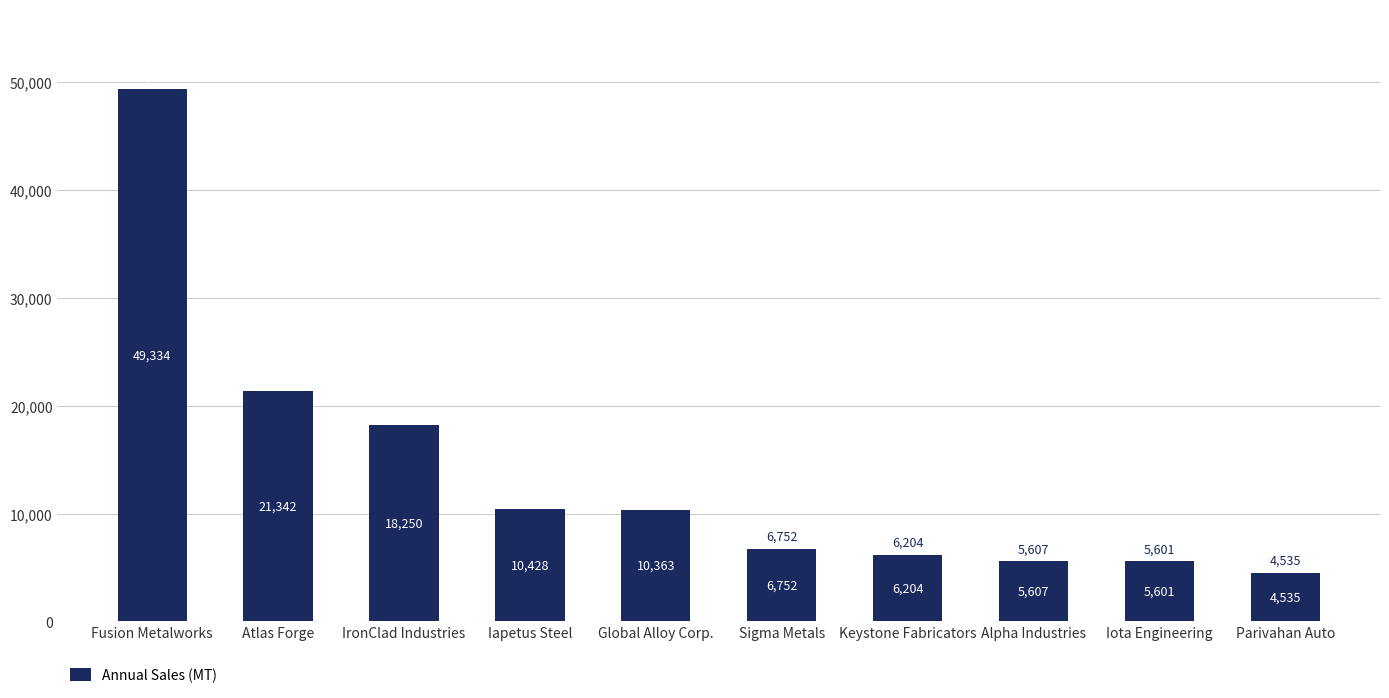

Are the bars horizontal?

No